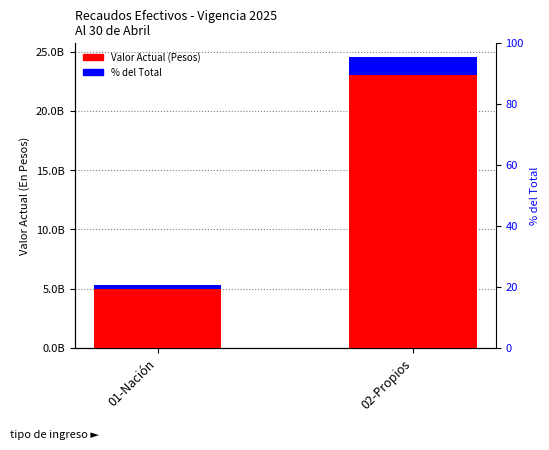

What are all the series names shown in the legend?

Valor Actual (Pesos), % del Total